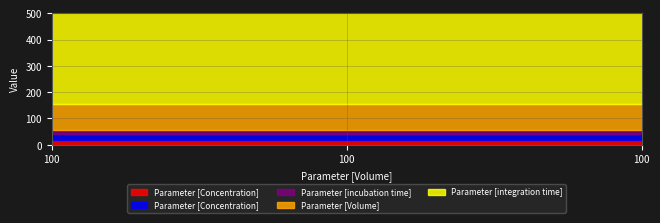

What are all the series names shown in the legend?

Parameter [Concentration], Parameter [Concentration] , Parameter [incubation time], Parameter [Volume] , Parameter [integration time]